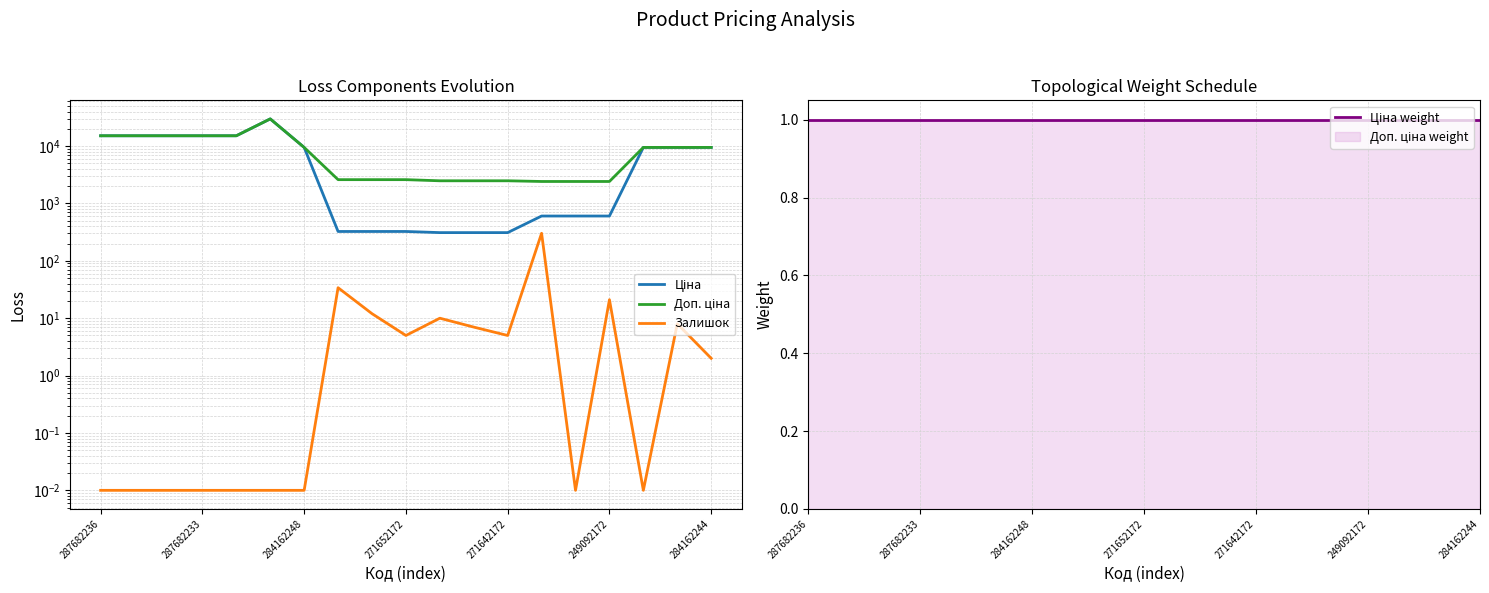

What is the difference between the second highest and minimum values in the Ціна series?

14809.7